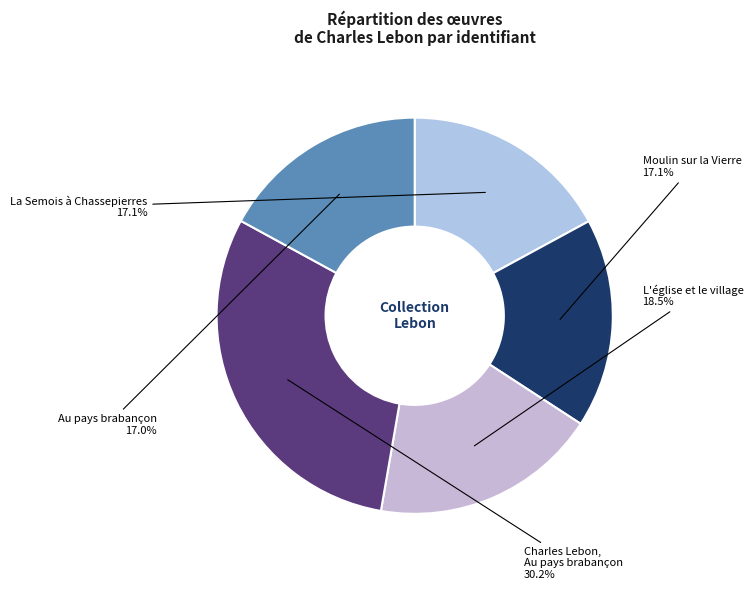

How many slices are in this pie chart?

5